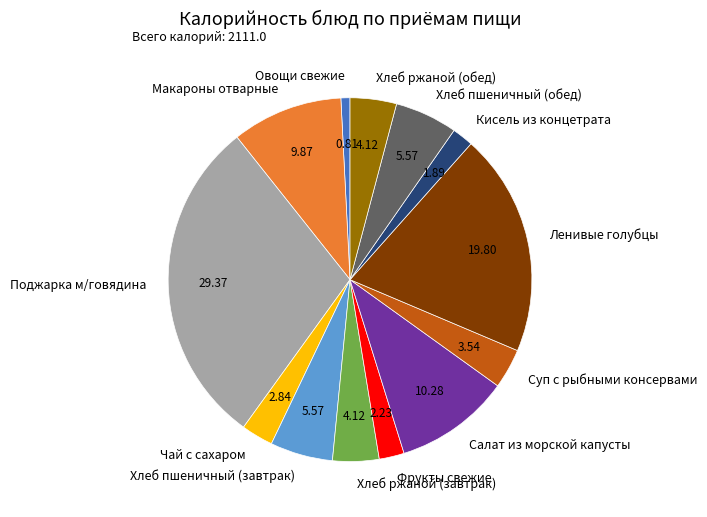

Combined, do Фрукты свежие and Ленивые голубцы account for over 50%?

No